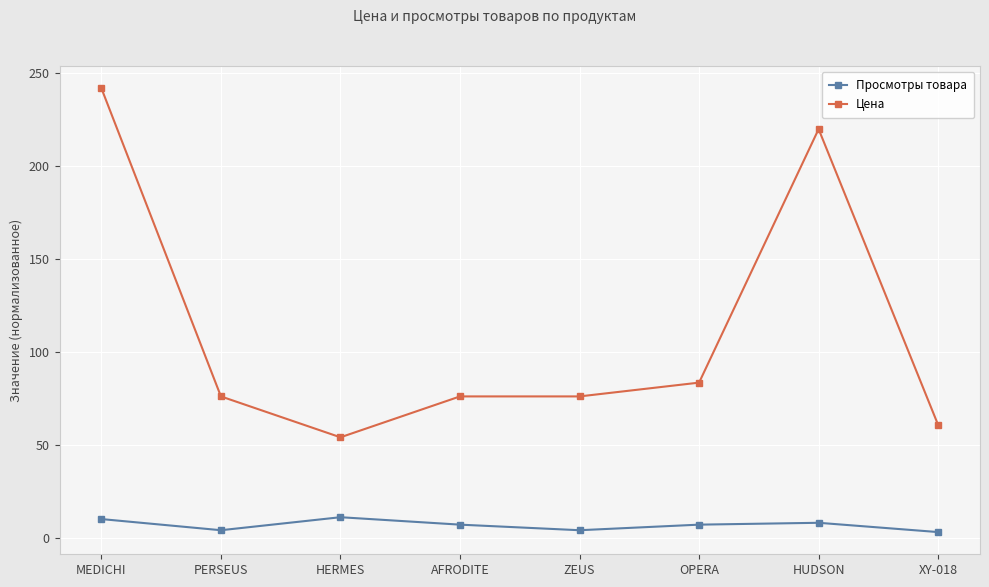

True or false: Цена and Просмотры товара intersect in this chart.

False